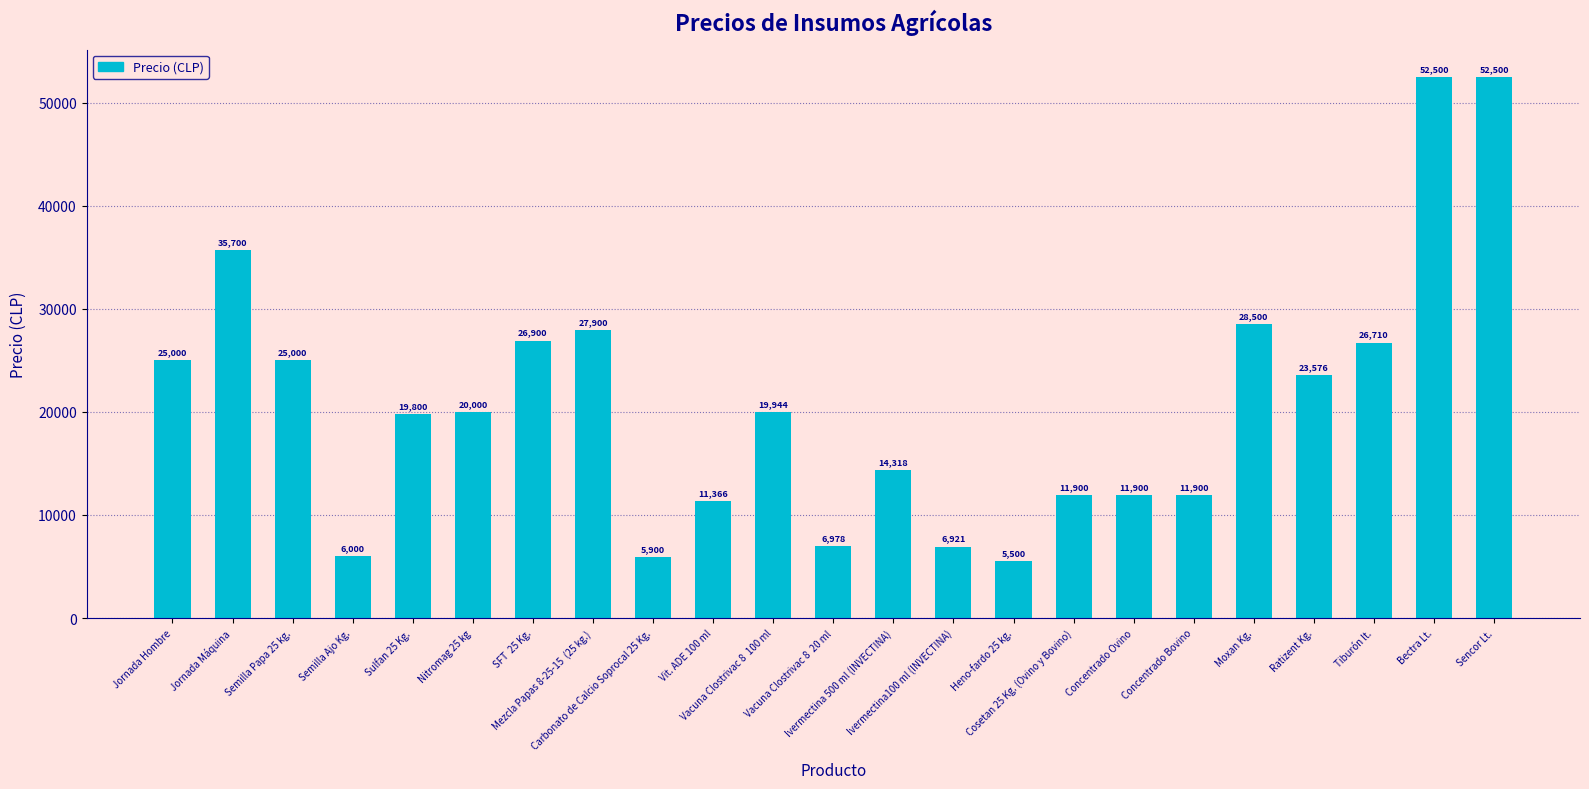

At which category does the chart reach its minimum across all series?

Heno-fardo 25 kg.